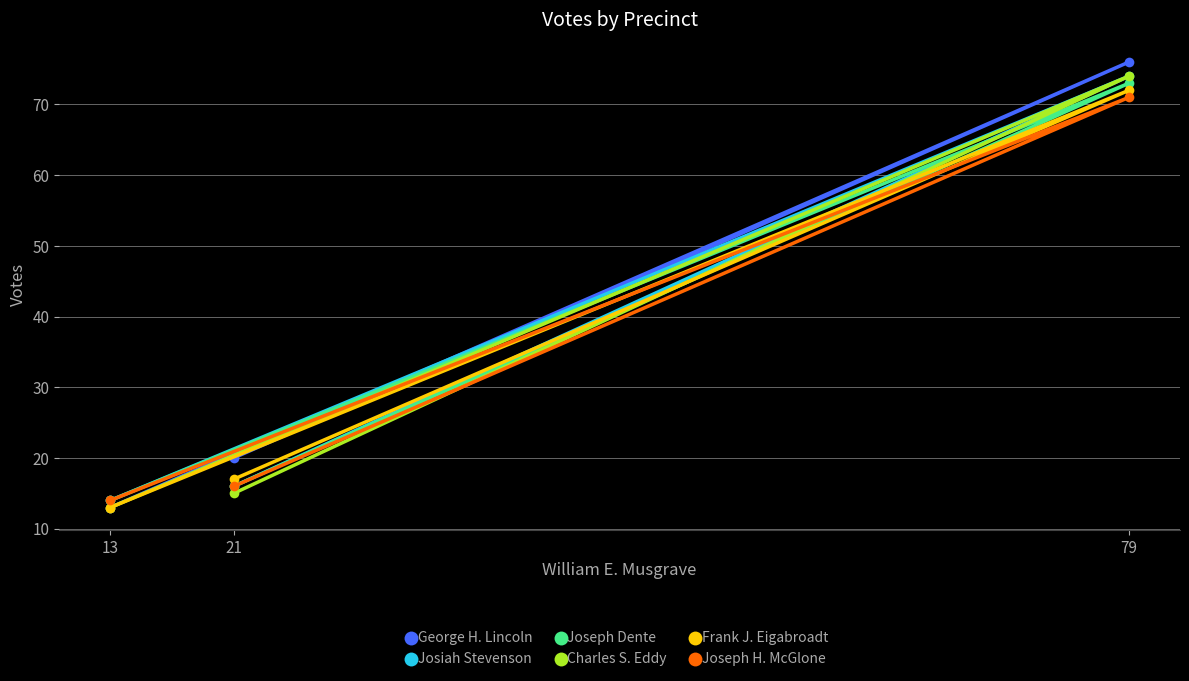

Between 21 and 79, which series saw the biggest shift?

Charles S. Eddy